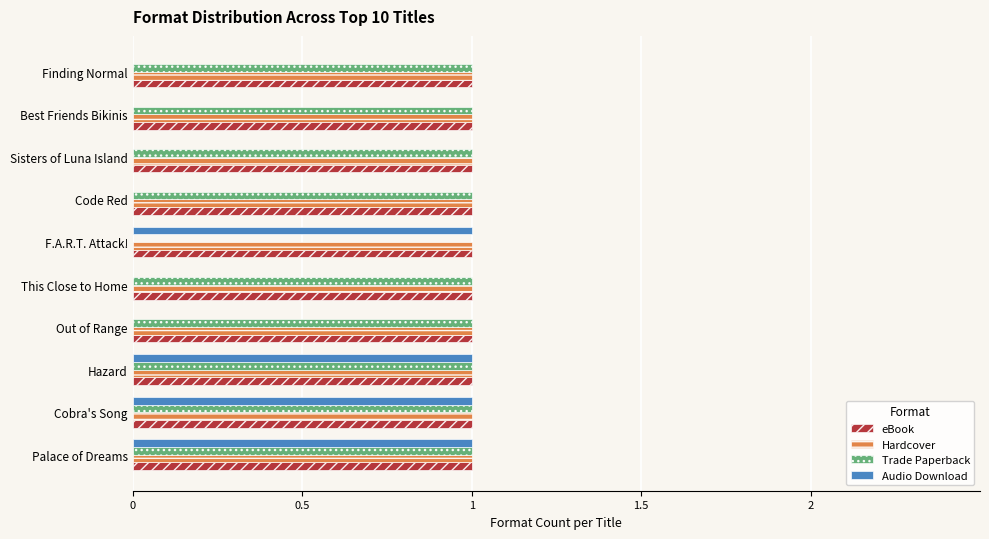

Is the value of Trade Paperback at This Close to Home greater than the value of Audio Download at This Close to Home?

Yes